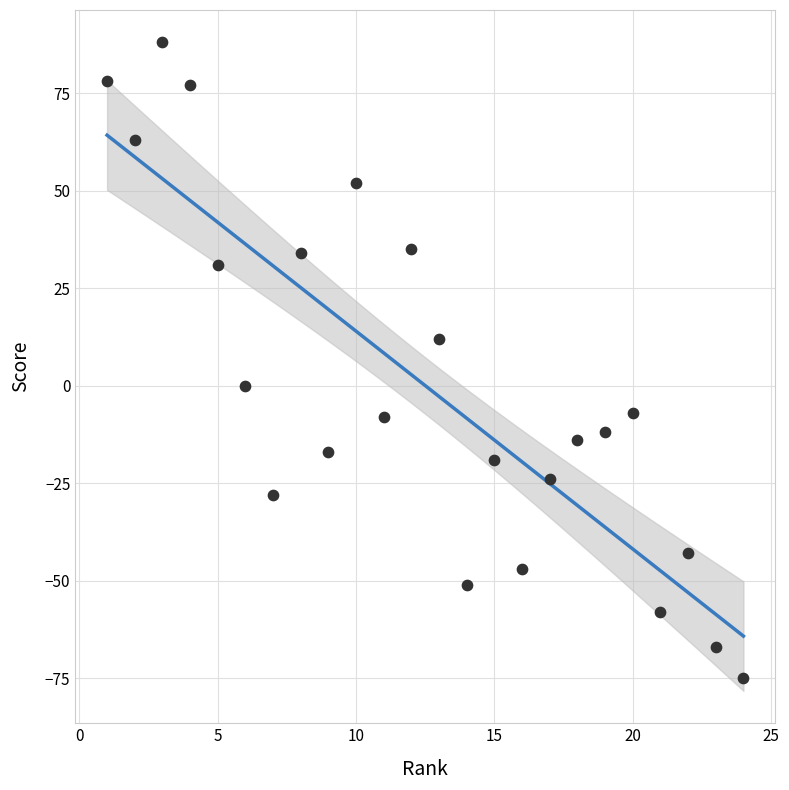

What is the range of Y values (max minus min)?

163